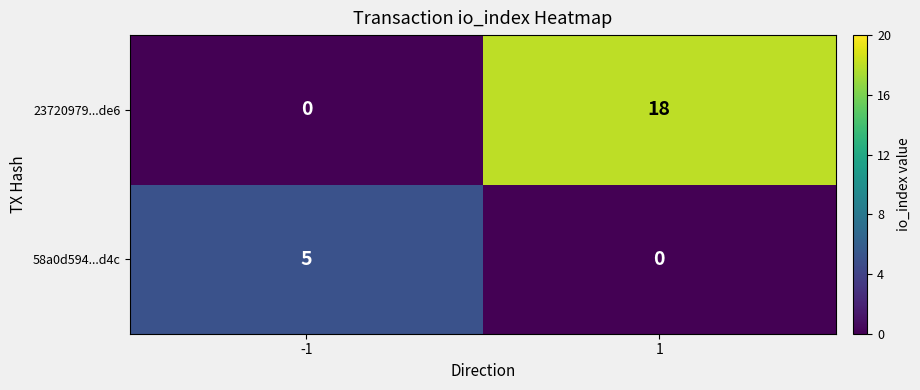

Reading right to left, list all the values displayed in this chart.

23720979...de6: 1=18	-1=0
58a0d594...d4c: 1=0	-1=5